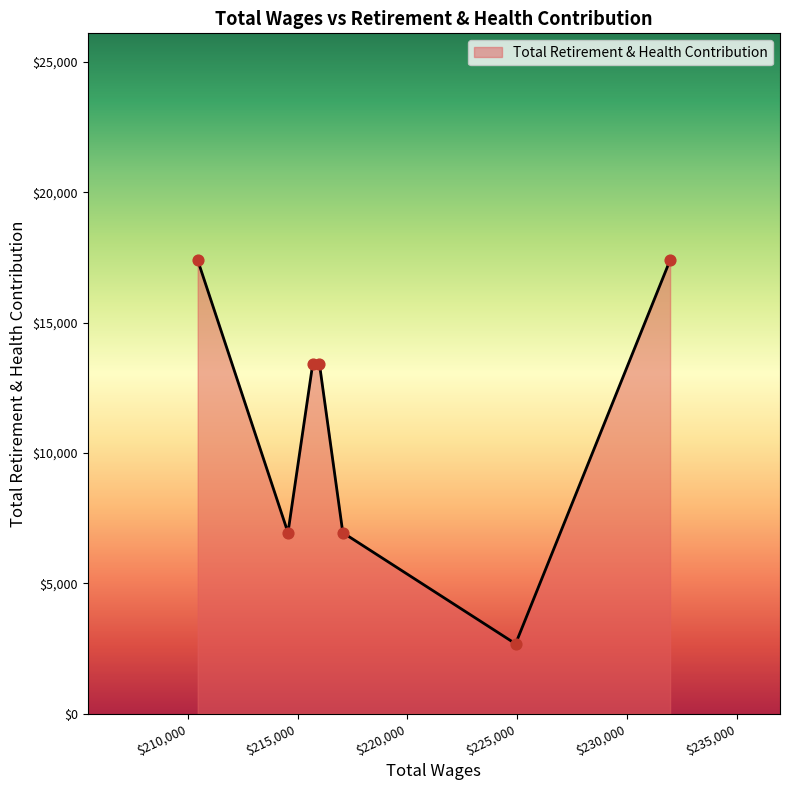

How many interior local valleys (lower than both neighbors) does the data have?

2